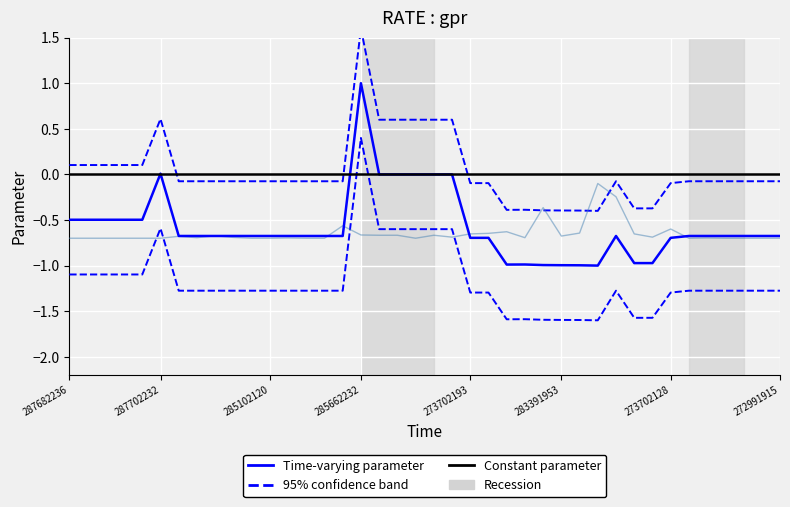

Is the value of Time-varying parameter at 10 greater than the value of Constant parameter at 24?

No